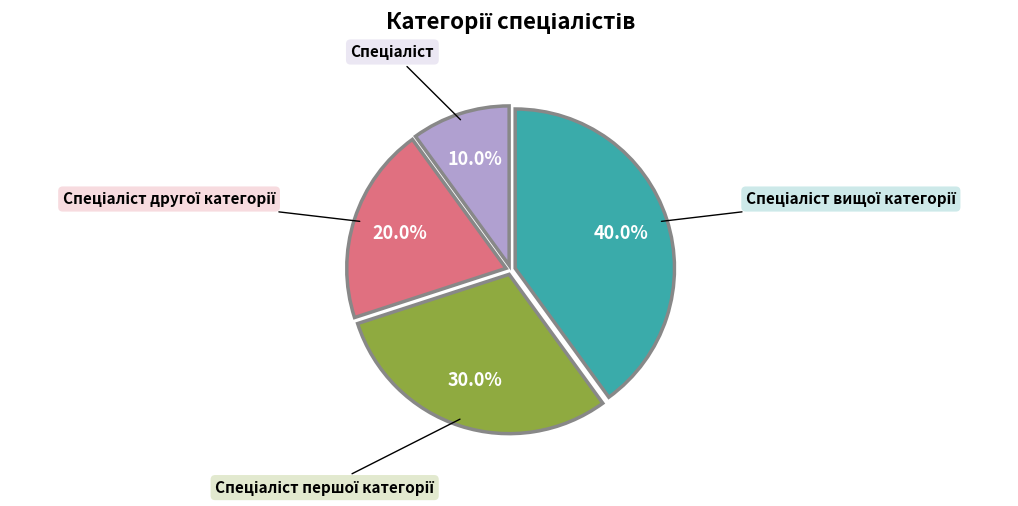

Is there any slice that represents more than half of the pie?

No